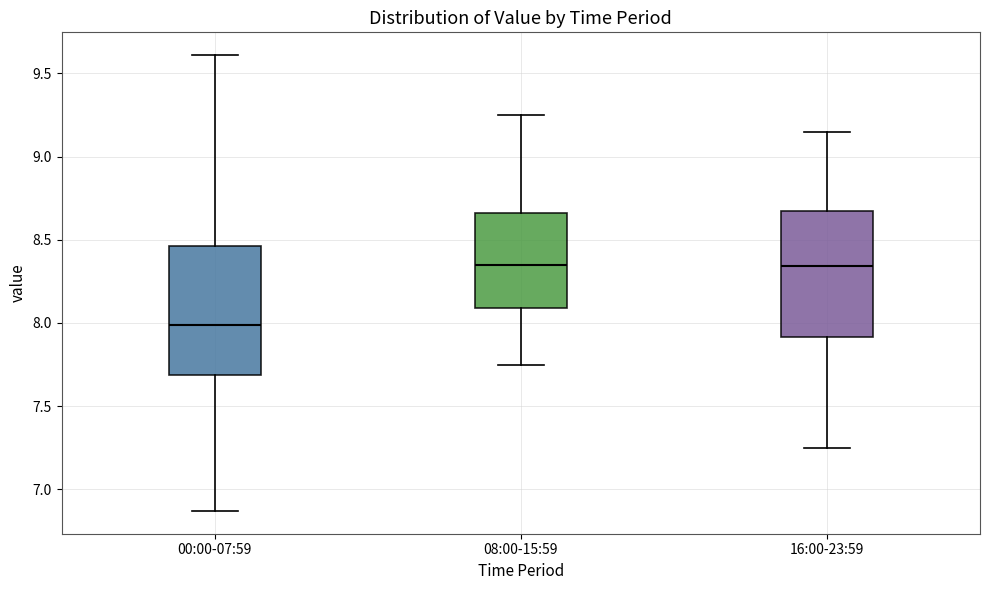

Reading left to right, read every box against the y-axis: the position of its median line, the range the box covers, and the ends of its whiskers. The values are not printed on the chart, so give them approximately, as read against the axis.

00:00-07:59: median 8.00, box 7.70 to 8.45, whiskers 6.85 to 9.60
08:00-15:59: median 8.35, box 8.10 to 8.65, whiskers 7.75 to 9.25
16:00-23:59: median 8.35, box 7.90 to 8.65, whiskers 7.25 to 9.15